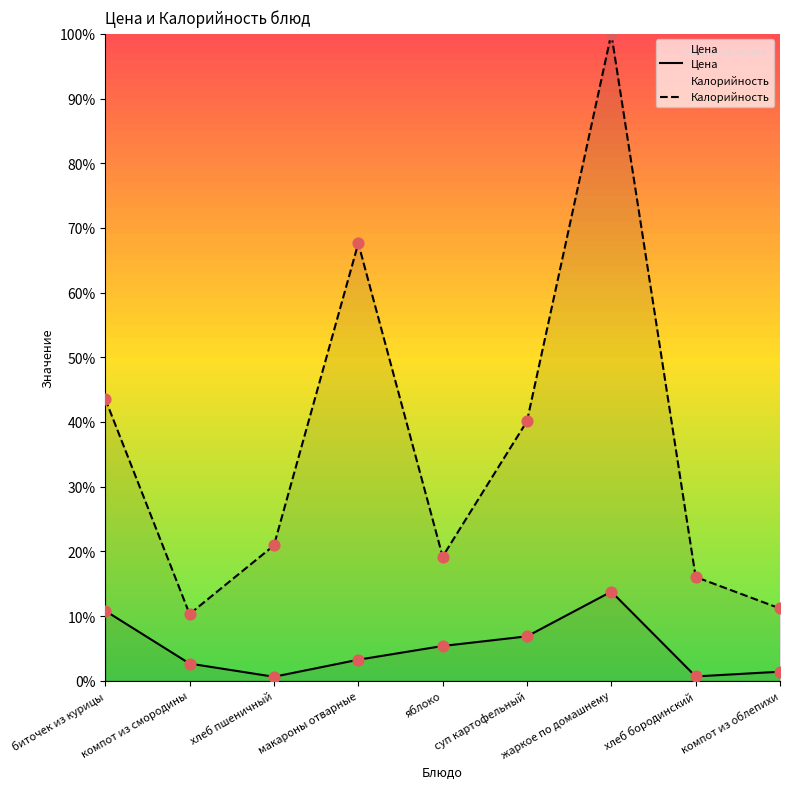

Which series reaches the maximum Y coordinate?

Калорийность